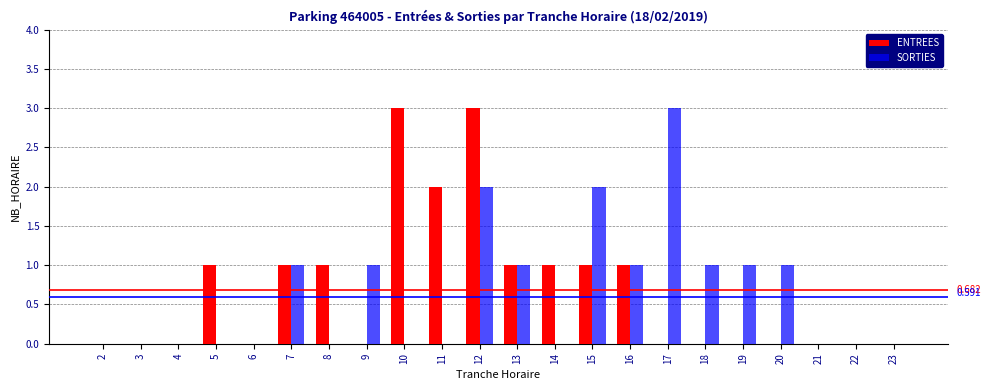

Is the value of SORTIES at 22 greater than the value of ENTREES at 8?

No